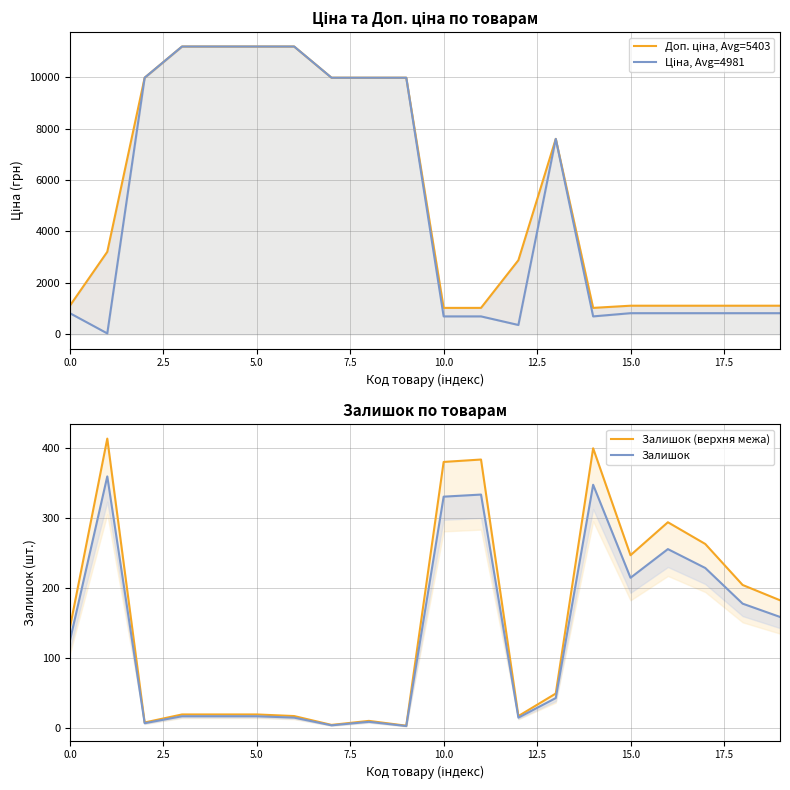

What is the sum of all Залишок values?

2682.0